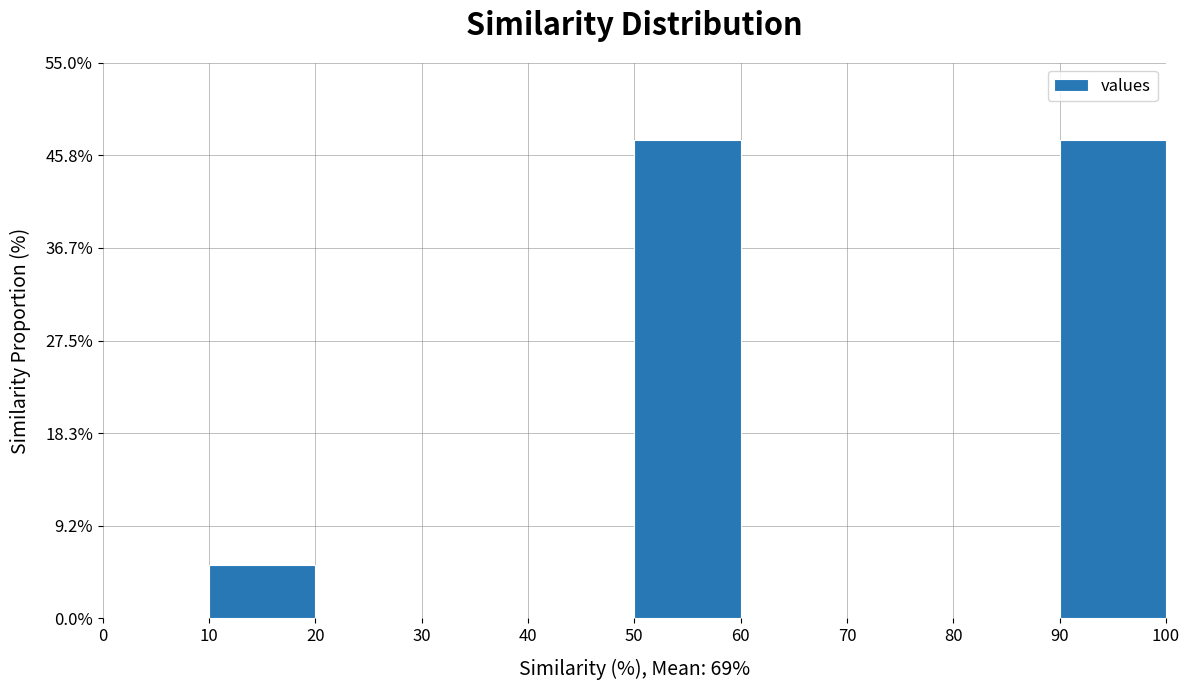

How tall is the bar that spans 50 to 60 on the x-axis? The values are not printed on the chart, so give them approximately, as read against the axis.

47